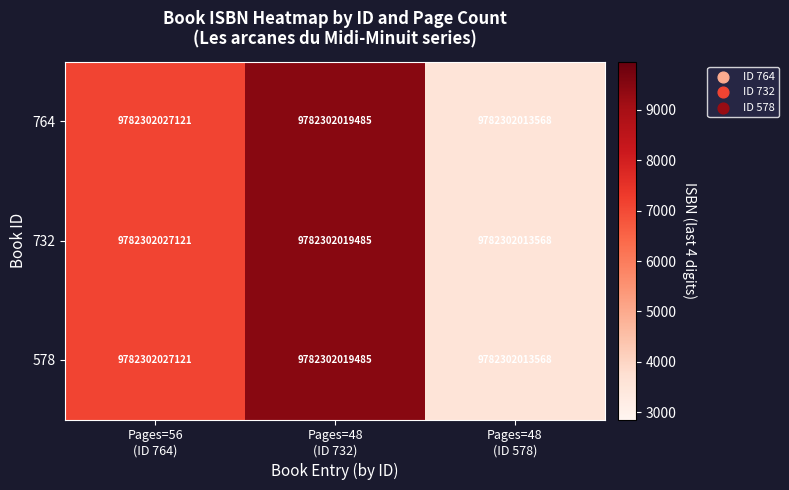

At how many categories does at least one series exceed 6344?

2